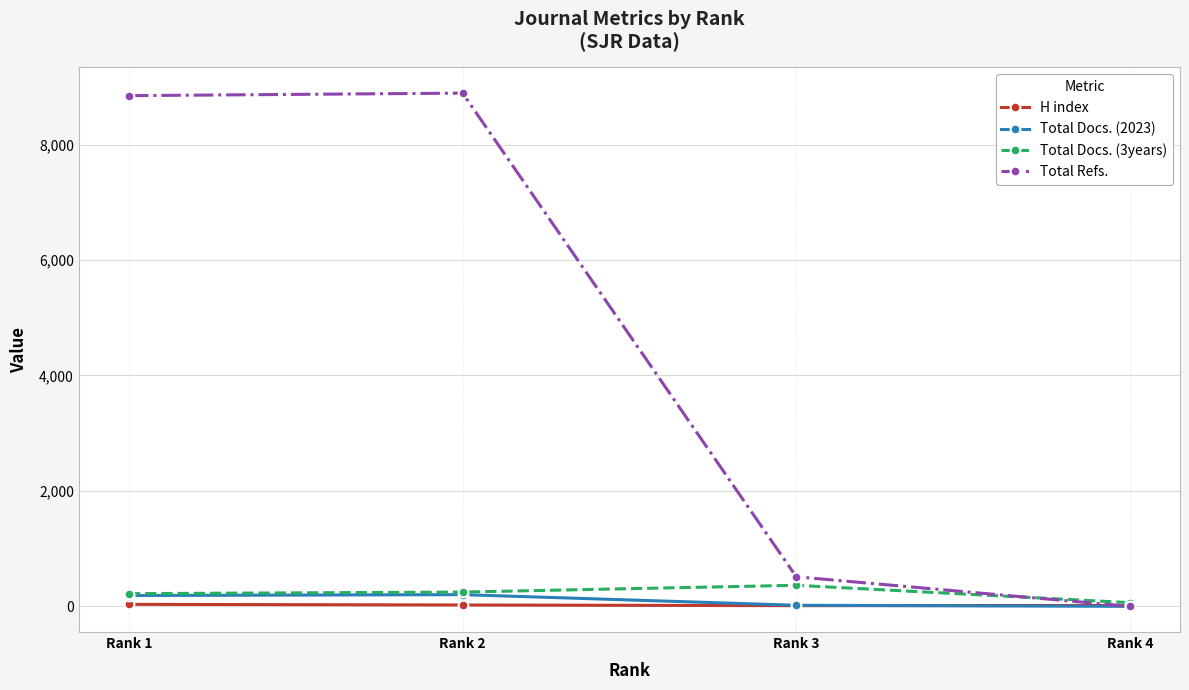

Which series has the largest total across all categories?

Total Refs.